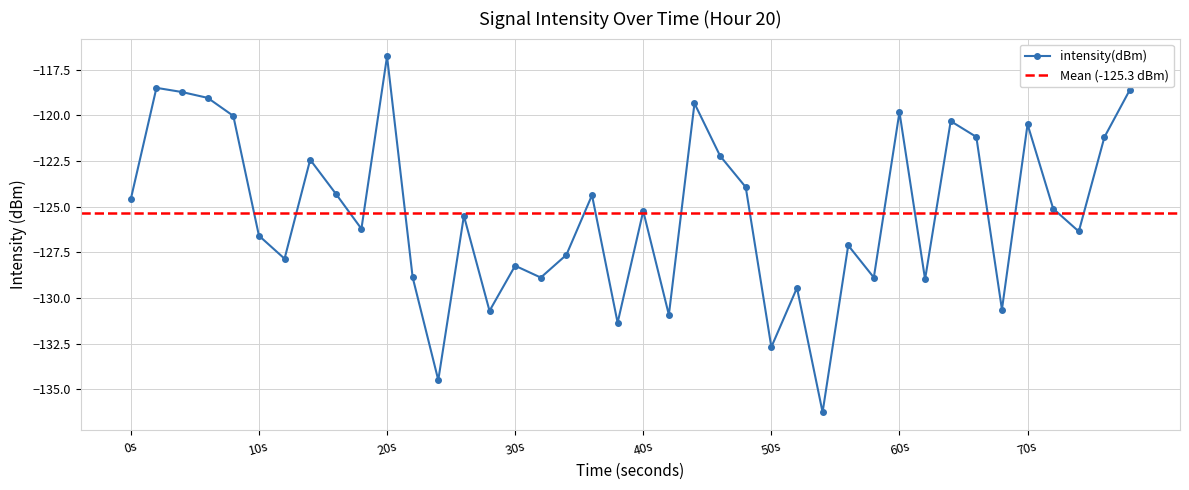

What is the average value?

-125.3